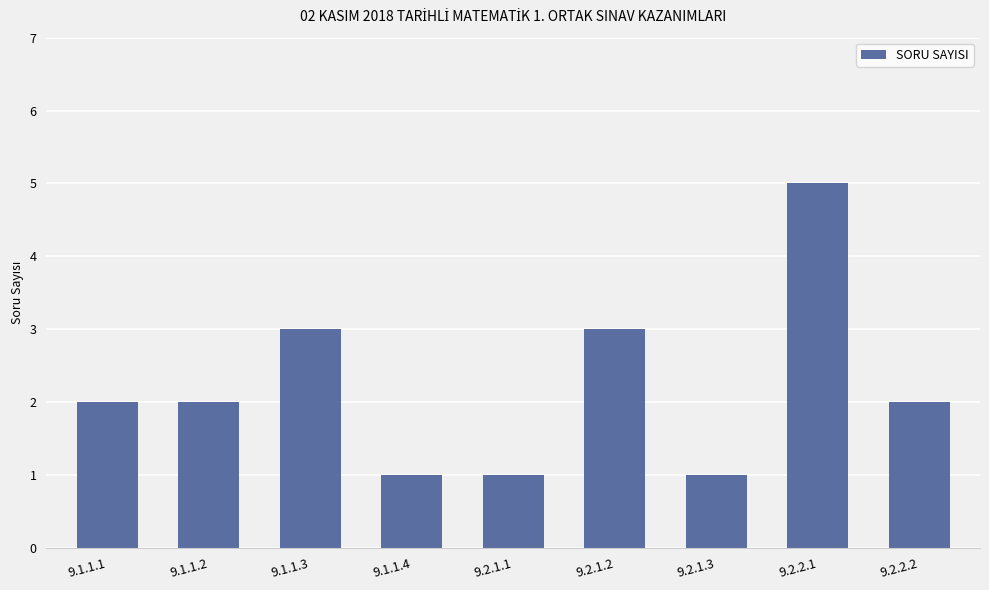

How many distinct data groups are displayed?

1